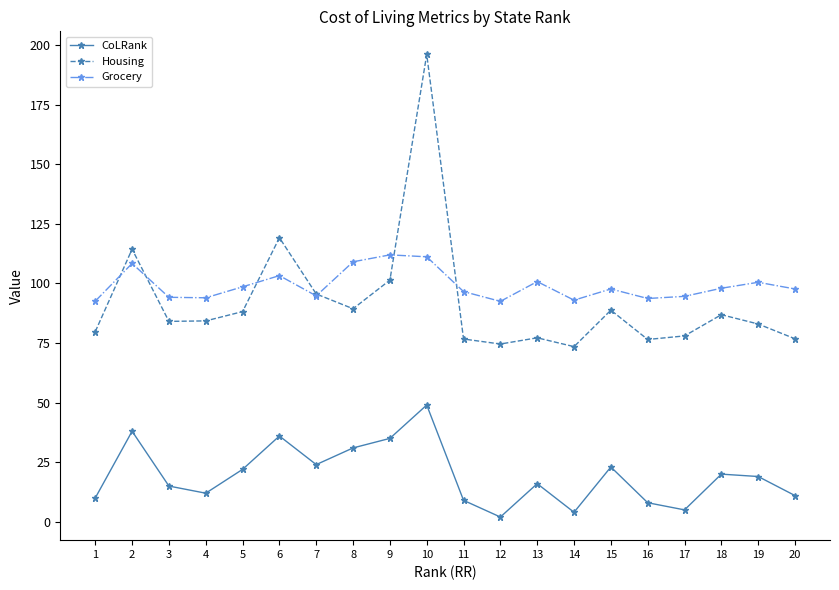

What is the maximum value for CoLRank?

49.0